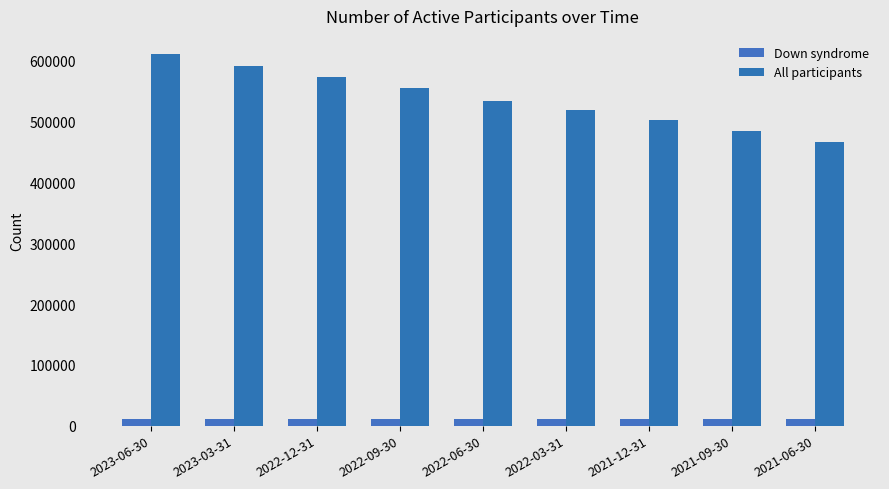

Between 2022-09-30 and 2022-12-31, which is larger?

2022-12-31